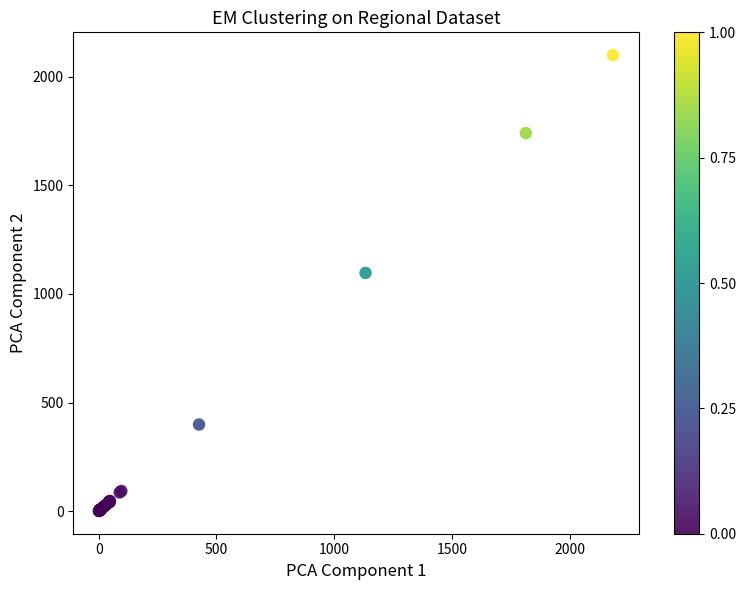

What Y value in the scatter plot is closest to 1050?

1097